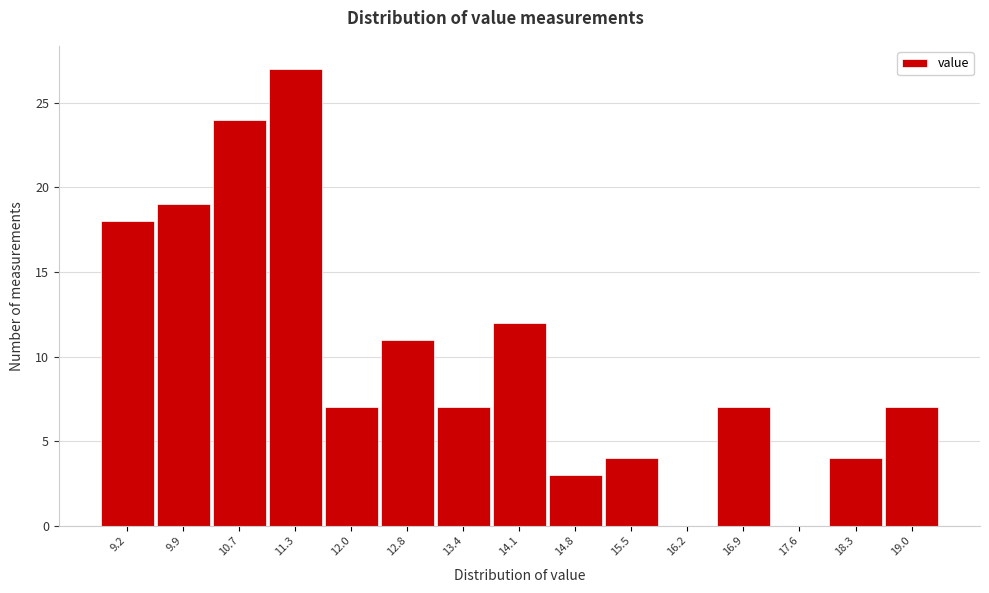

What is the height of the bar covering 11.7 to 12.4 on the x-axis? The values are not printed on the chart, so give them approximately, as read against the axis.

7